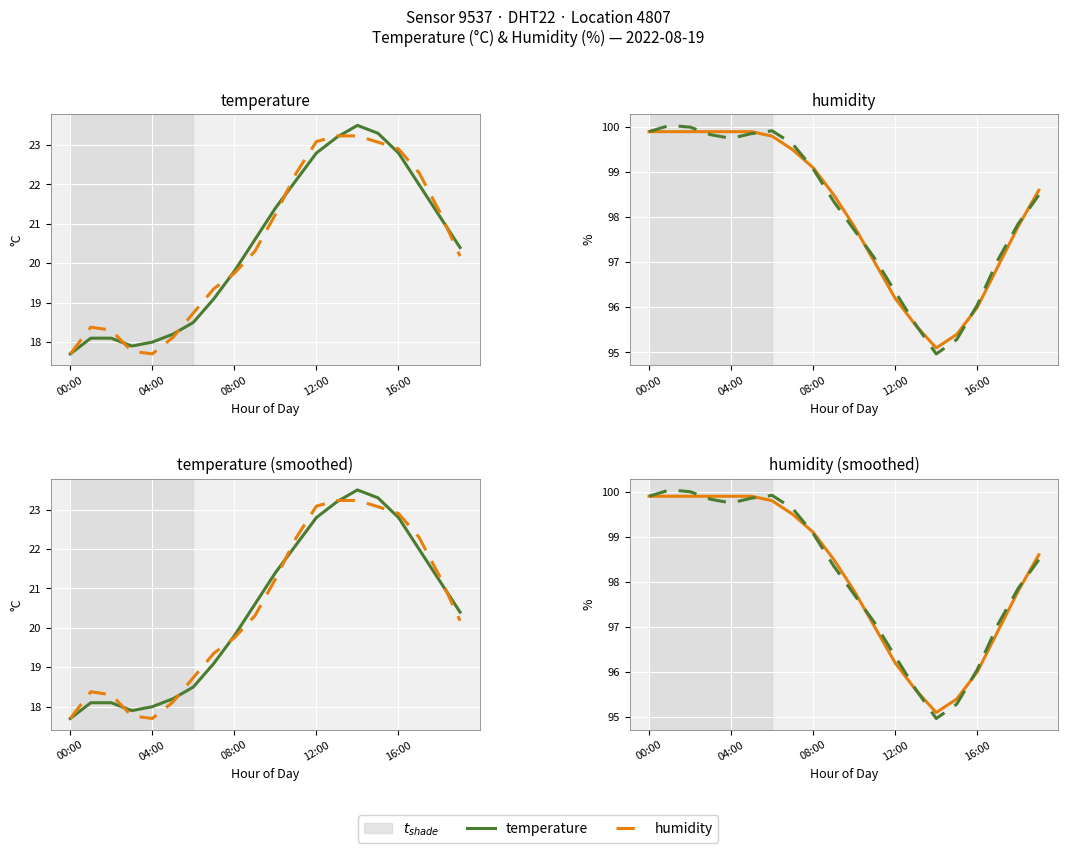

What are all the series names shown in the legend?

temperature, humidity